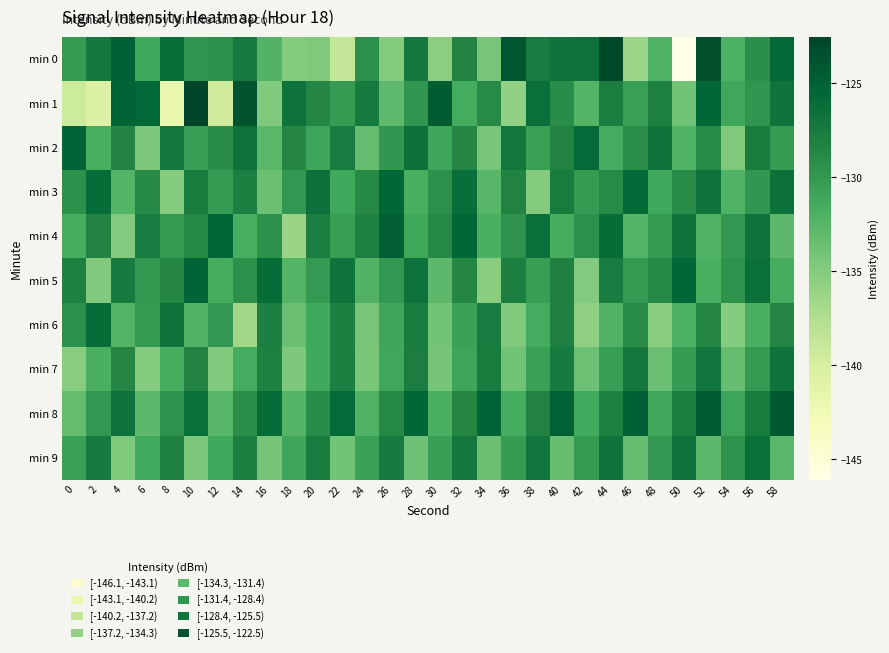

List the series in order of their peak value, highest first.

min 1, min 0, min 8, min 4, min 2, min 5, min 3, min 6, min 9, min 7